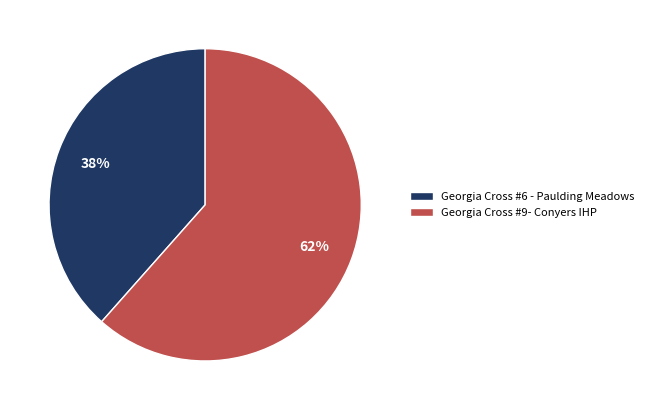

Is there any slice that represents more than half of the pie?

Yes